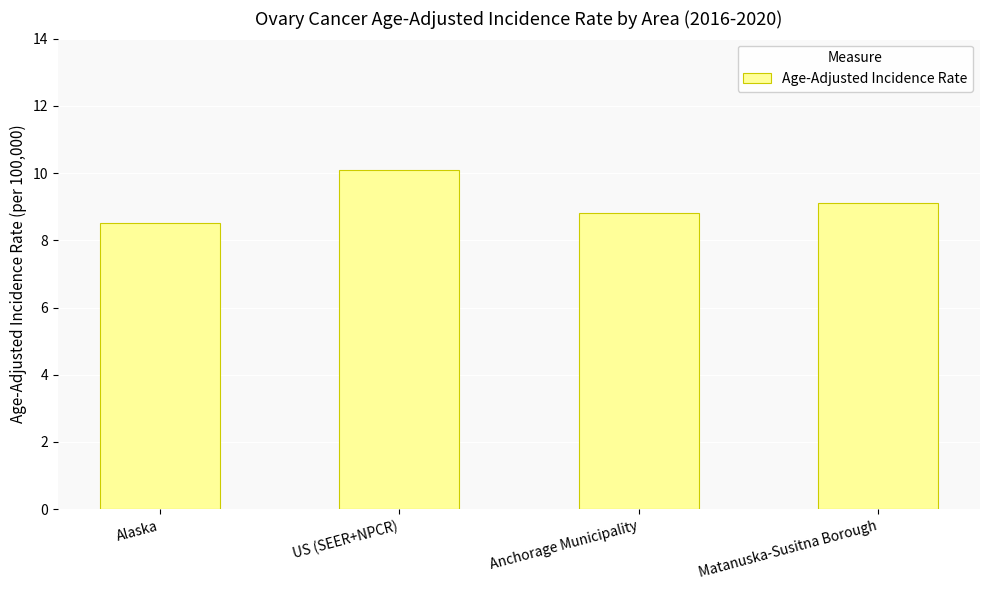

List the labels in order of value, largest first.

US (SEER+NPCR), Matanuska-Susitna Borough, Anchorage Municipality, Alaska